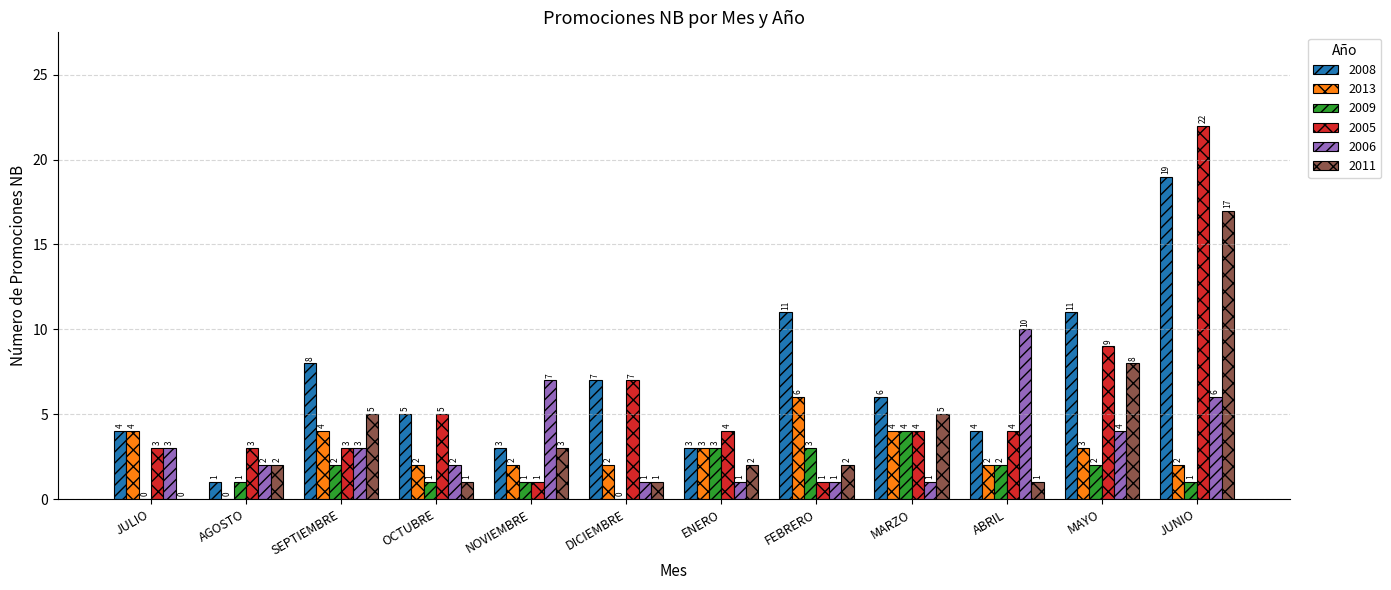

Reading left to right, transcribe all the data shown in this chart.

2008: JULIO=4	AGOSTO=1	SEPTIEMBRE=8	OCTUBRE=5	NOVIEMBRE=3	DICIEMBRE=7	ENERO=3	FEBRERO=11	MARZO=6	ABRIL=4	MAYO=11	JUNIO=19
2013: JULIO=4	AGOSTO=0	SEPTIEMBRE=4	OCTUBRE=2	NOVIEMBRE=2	DICIEMBRE=2	ENERO=3	FEBRERO=6	MARZO=4	ABRIL=2	MAYO=3	JUNIO=2
2009: JULIO=0	AGOSTO=1	SEPTIEMBRE=2	OCTUBRE=1	NOVIEMBRE=1	DICIEMBRE=0	ENERO=3	FEBRERO=3	MARZO=4	ABRIL=2	MAYO=2	JUNIO=1
2005: JULIO=3	AGOSTO=3	SEPTIEMBRE=3	OCTUBRE=5	NOVIEMBRE=1	DICIEMBRE=7	ENERO=4	FEBRERO=1	MARZO=4	ABRIL=4	MAYO=9	JUNIO=22
2006: JULIO=3	AGOSTO=2	SEPTIEMBRE=3	OCTUBRE=2	NOVIEMBRE=7	DICIEMBRE=1	ENERO=1	FEBRERO=1	MARZO=1	ABRIL=10	MAYO=4	JUNIO=6
2011: JULIO=0	AGOSTO=2	SEPTIEMBRE=5	OCTUBRE=1	NOVIEMBRE=3	DICIEMBRE=1	ENERO=2	FEBRERO=2	MARZO=5	ABRIL=1	MAYO=8	JUNIO=17